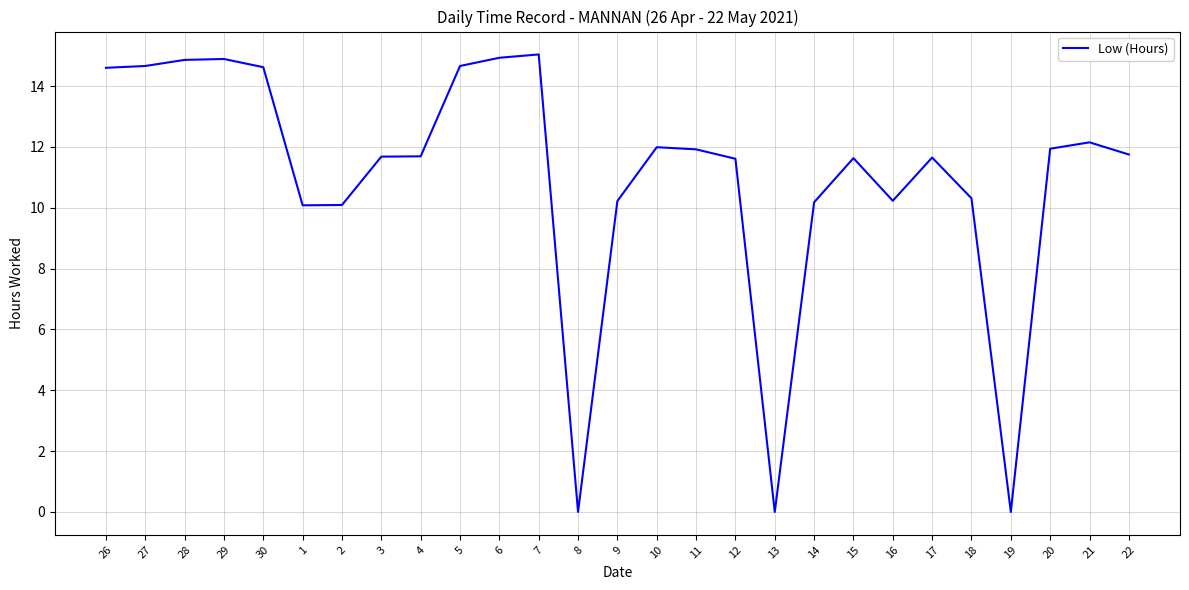

How many values are below 11?

9